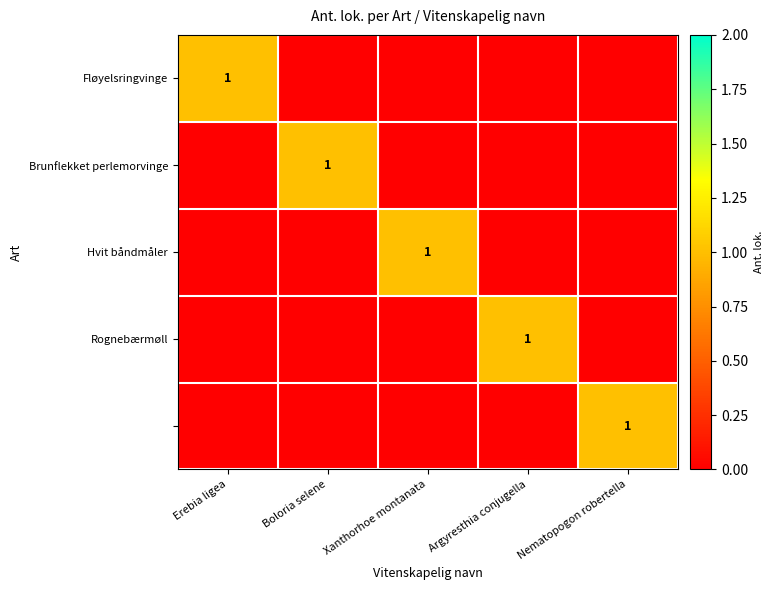

How many Hvit båndmåler values are between 0 and 1?

5